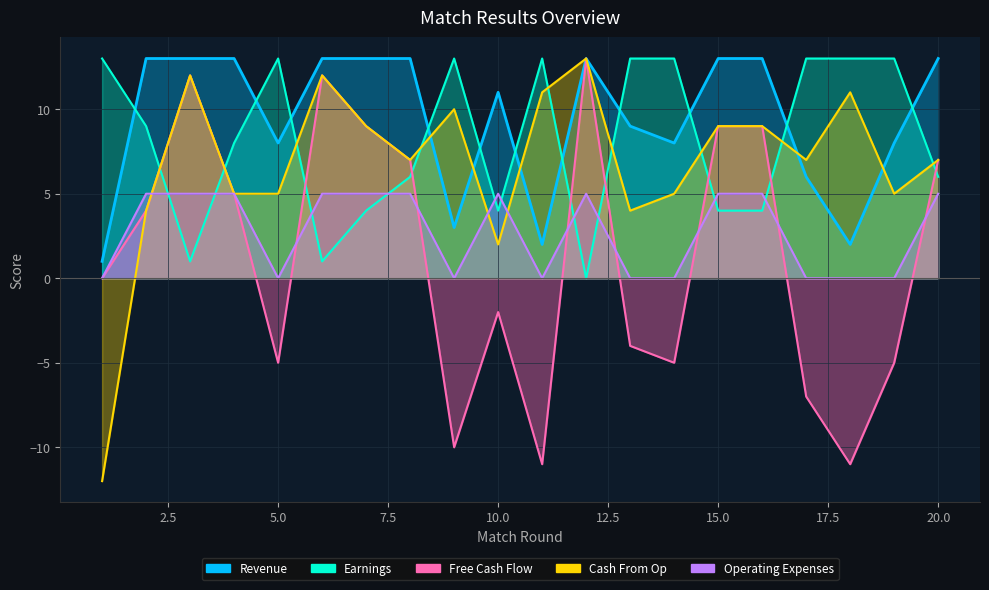

Which has a higher value, 2 or 4?

2